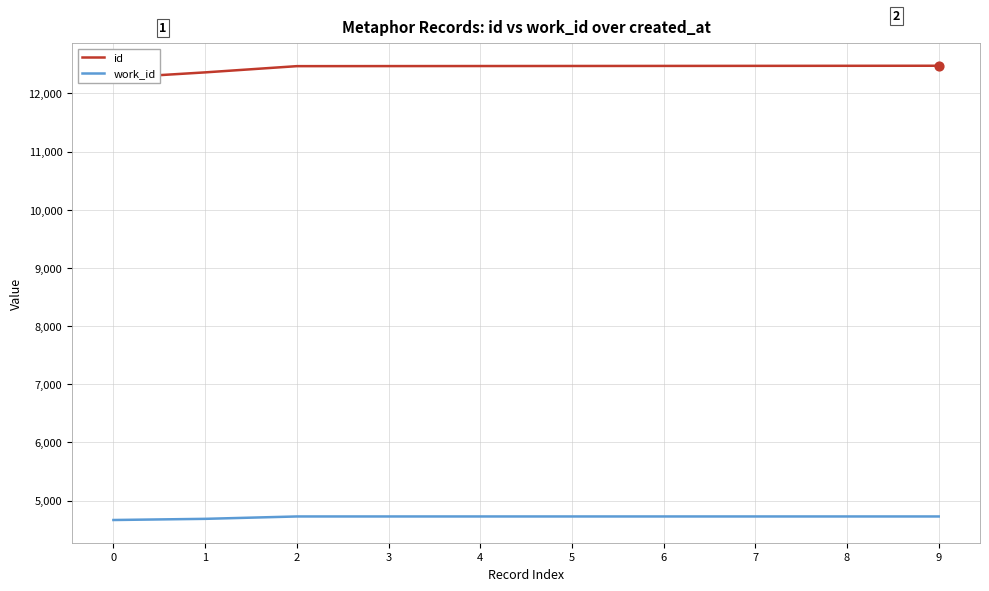

What are all the series names shown in the legend?

id, work_id